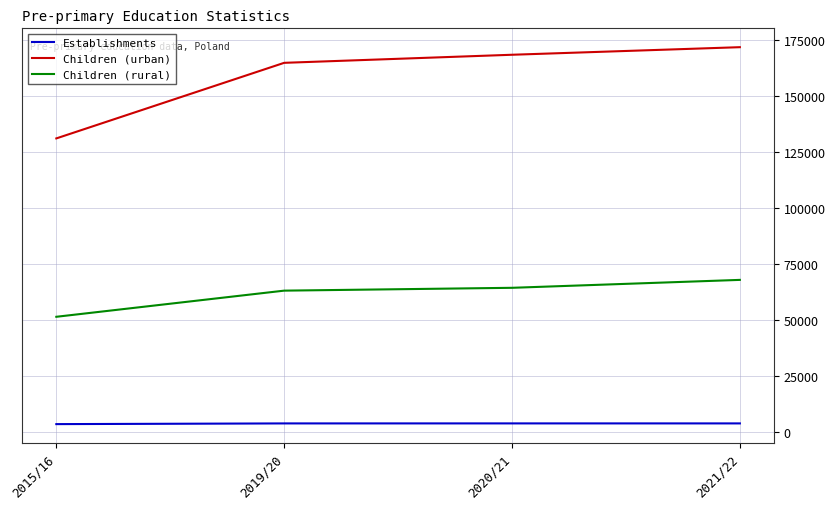

True or false: Establishments and Children (rural) cross at least once.

False